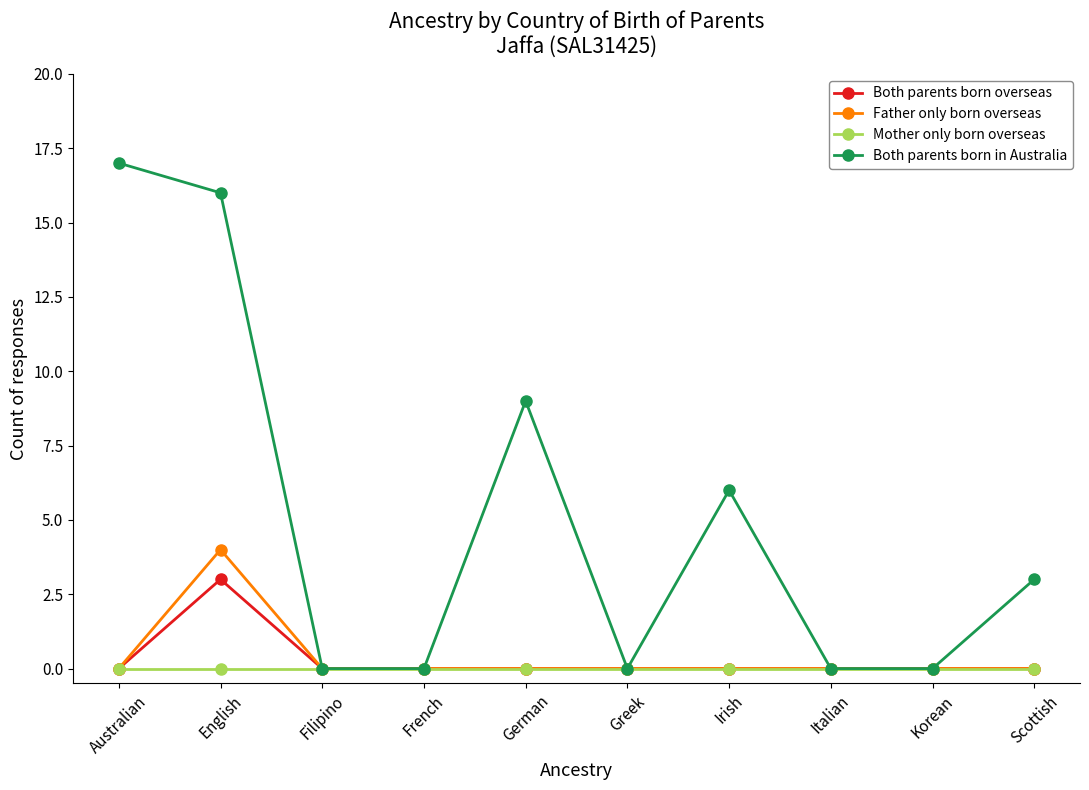

Count the number of categories in the chart.

10